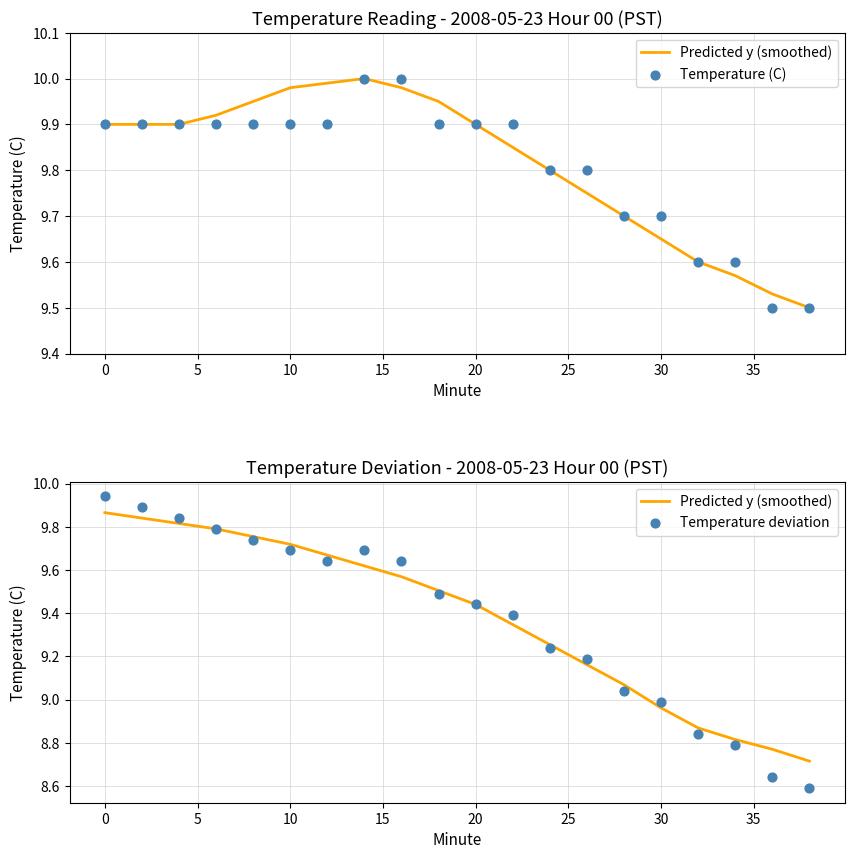

Which series has the largest total across all categories?

Temperature (C)